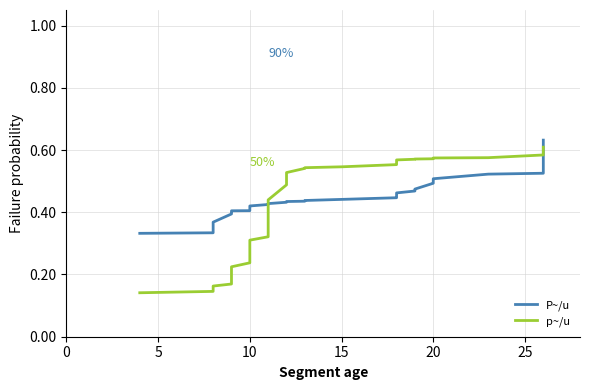

Rank the series by their maximum value, from highest to lowest.

P~/u, p~/u